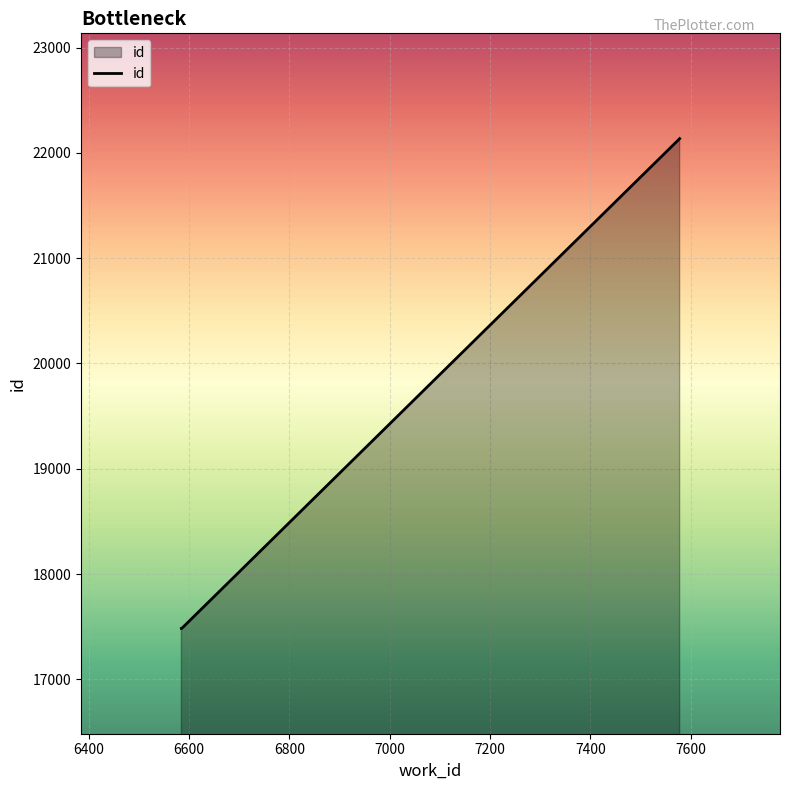

What is the difference between the maximum and minimum values?

4651